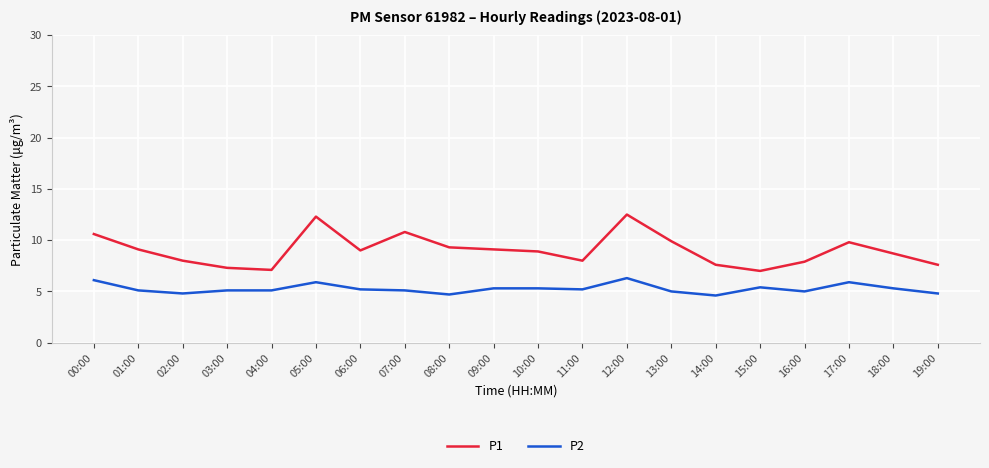

What position from the right is 18:00?

2